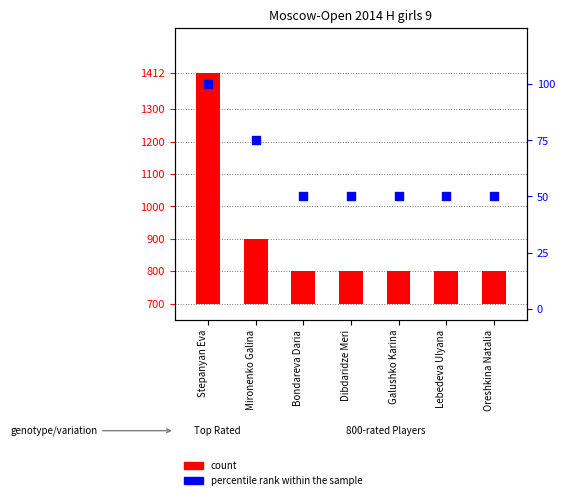

Which series has the widest spread of Y values?

count